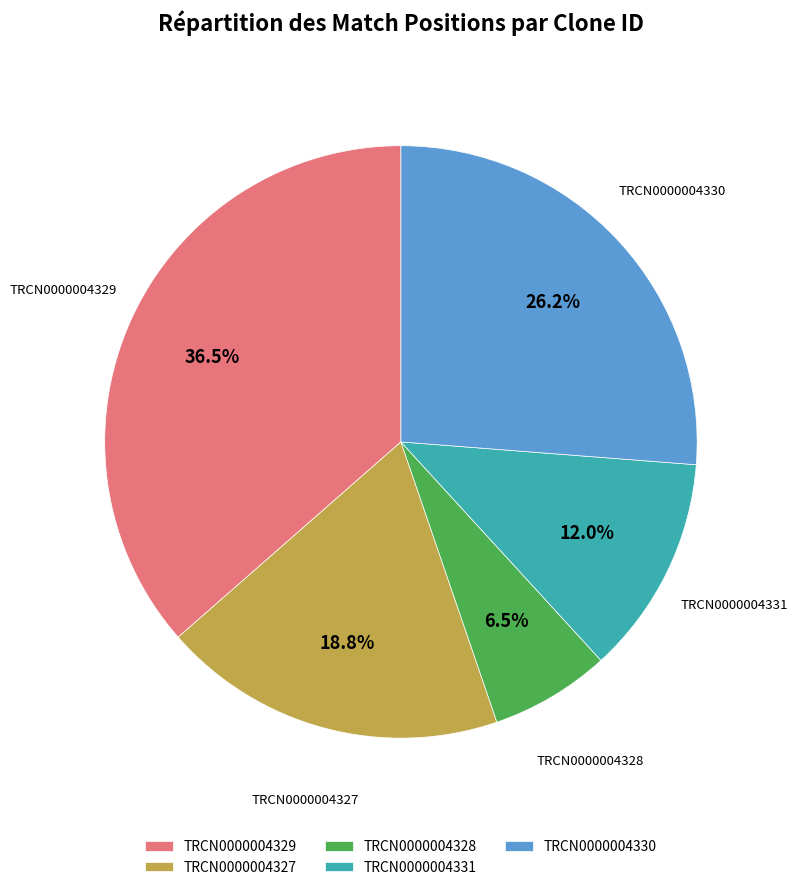

Does TRCN0000004329 account for over 50% of the chart?

No